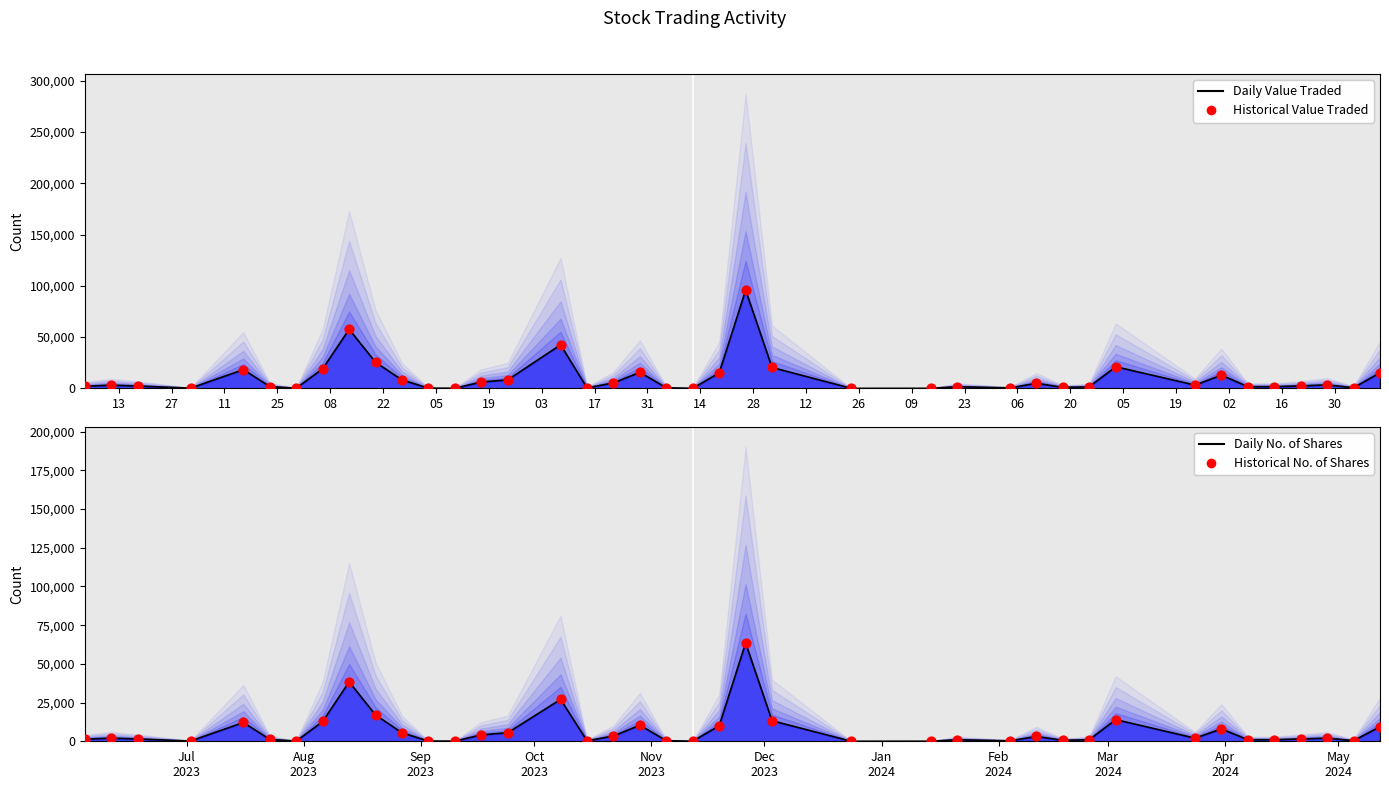

What are all the series names shown in the legend?

Daily Value Traded, Historical Value Traded, Daily No. of Shares, Historical No. of Shares